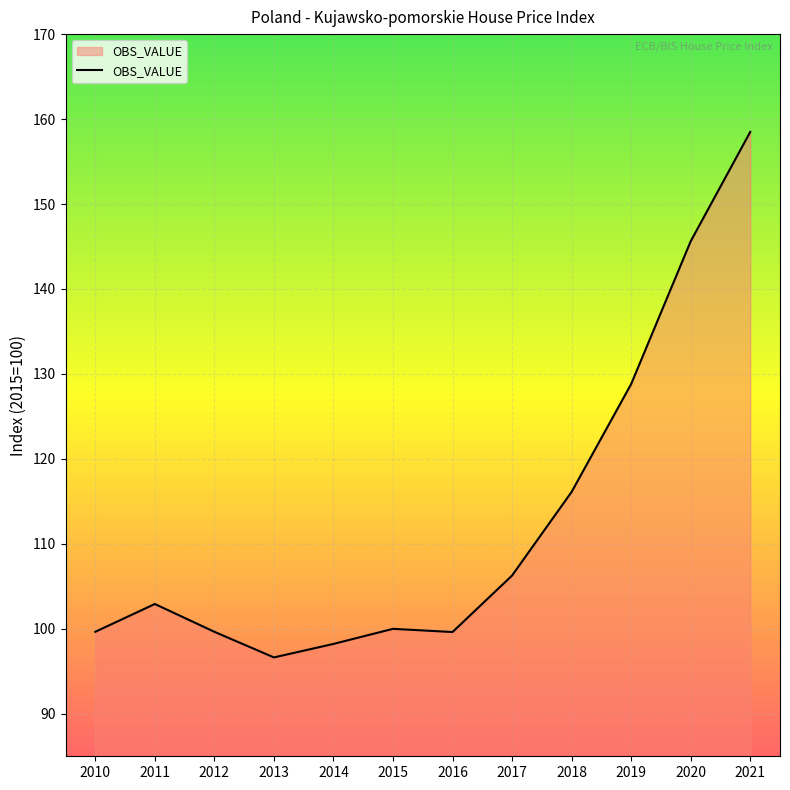

Is it true that the value at 2013 is 96.6?

True